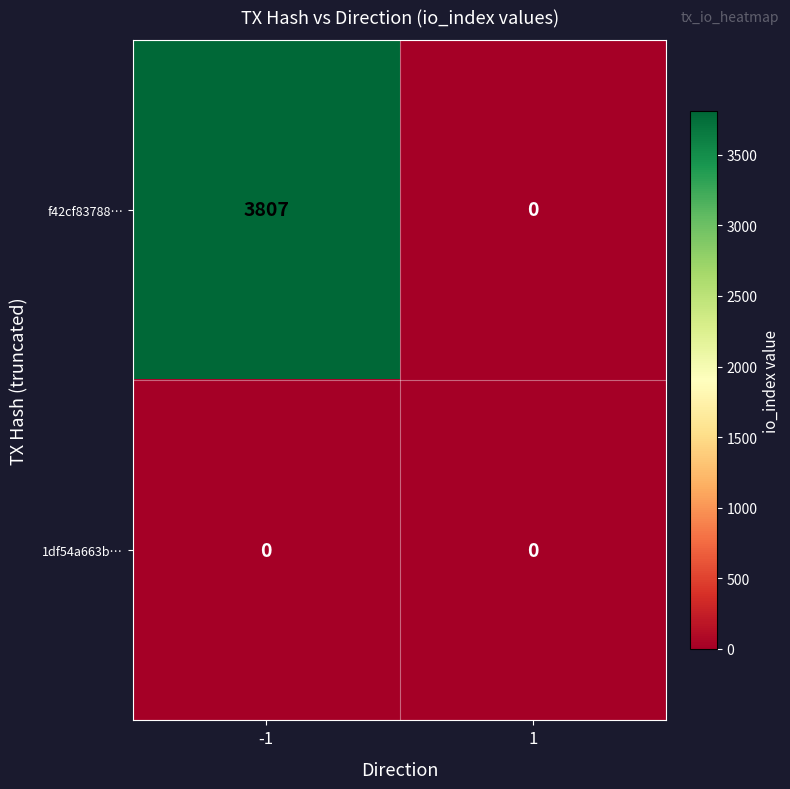

Between -1 and 1, which series saw the biggest shift?

f42cf83788…